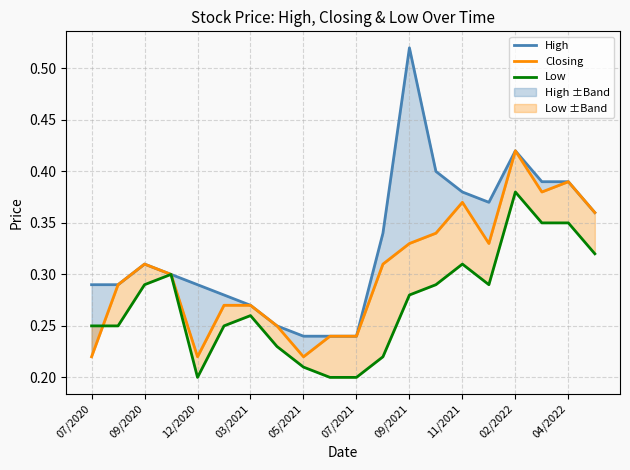

In Closing, how many points are lower than both neighbors (excluding endpoints)?

4